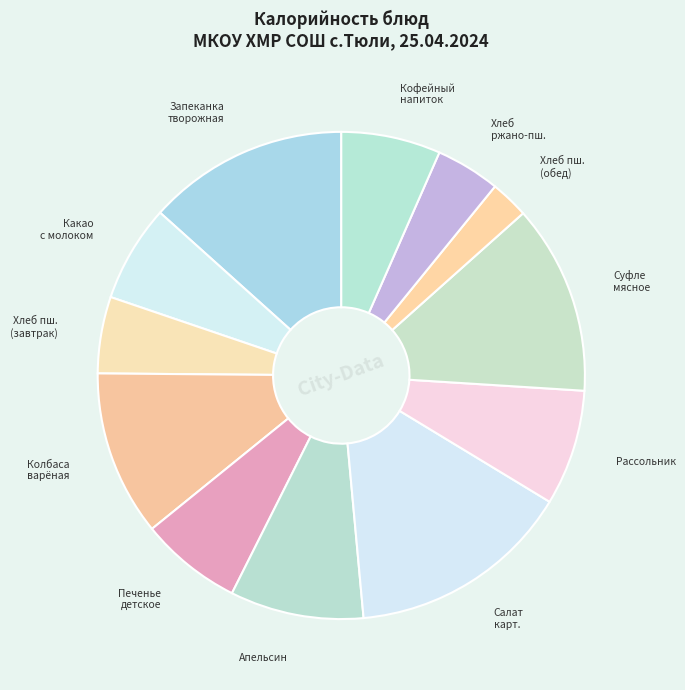

Does Колбаса варёная represent more than half of the total?

No